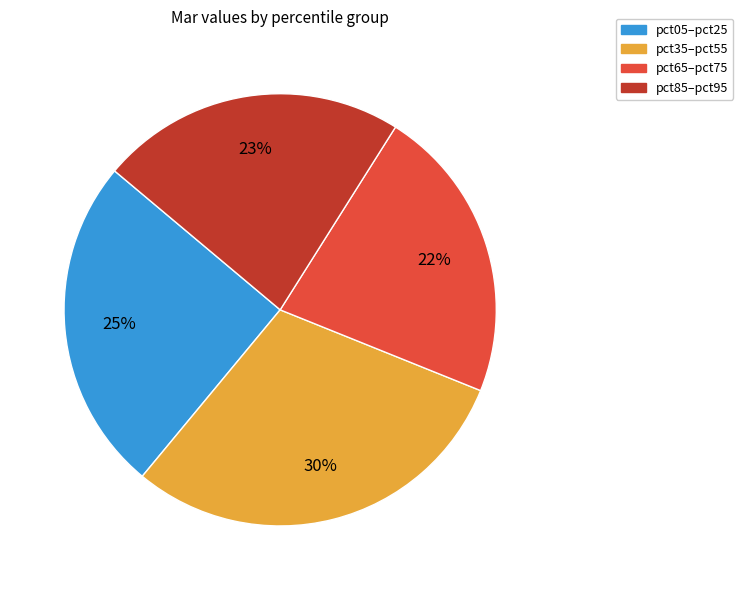

What percentage is the pct35–pct55 slice, to the nearest percent?

30%